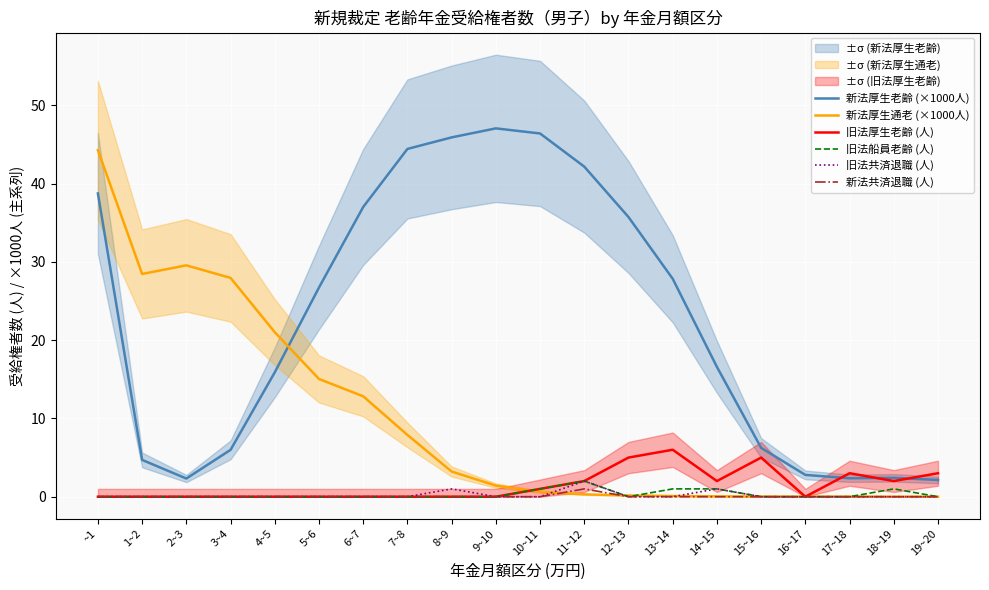

True or false: 旧法船員老齢 (人) and 旧法厚生老齢 (人) intersect in this chart.

False